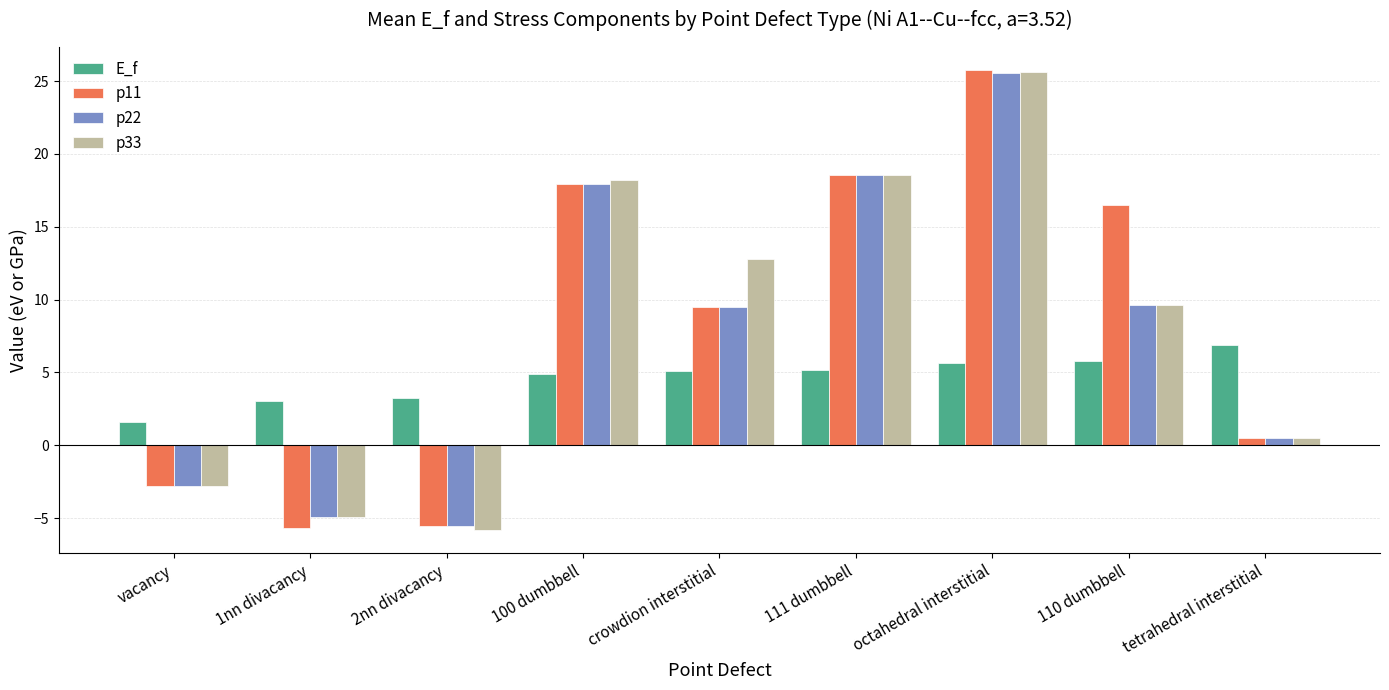

How many bars are there in each group?

4